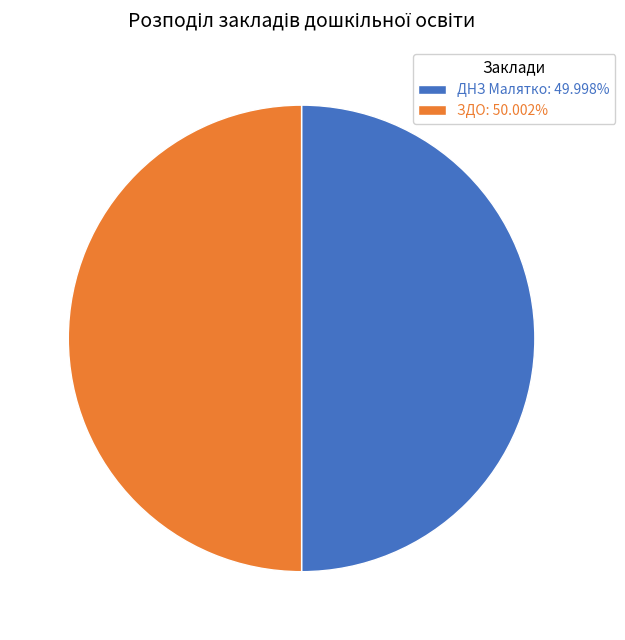

How many slices are in this pie chart?

2